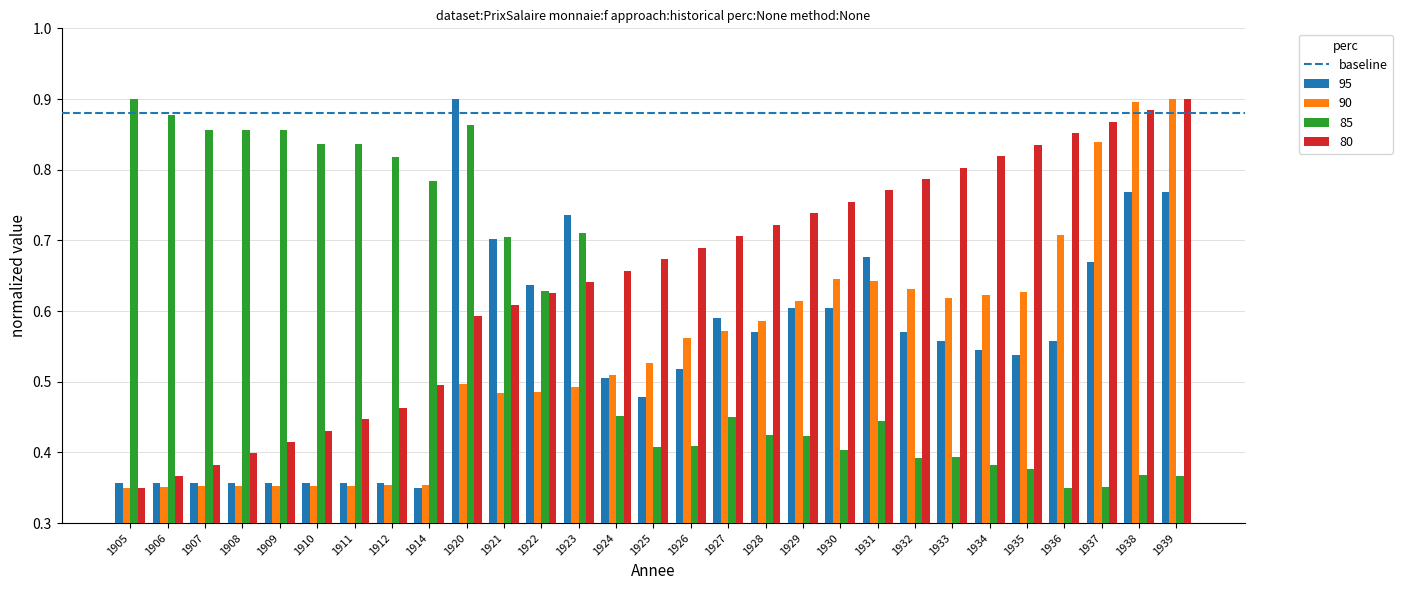

How many groups of bars are there?

29